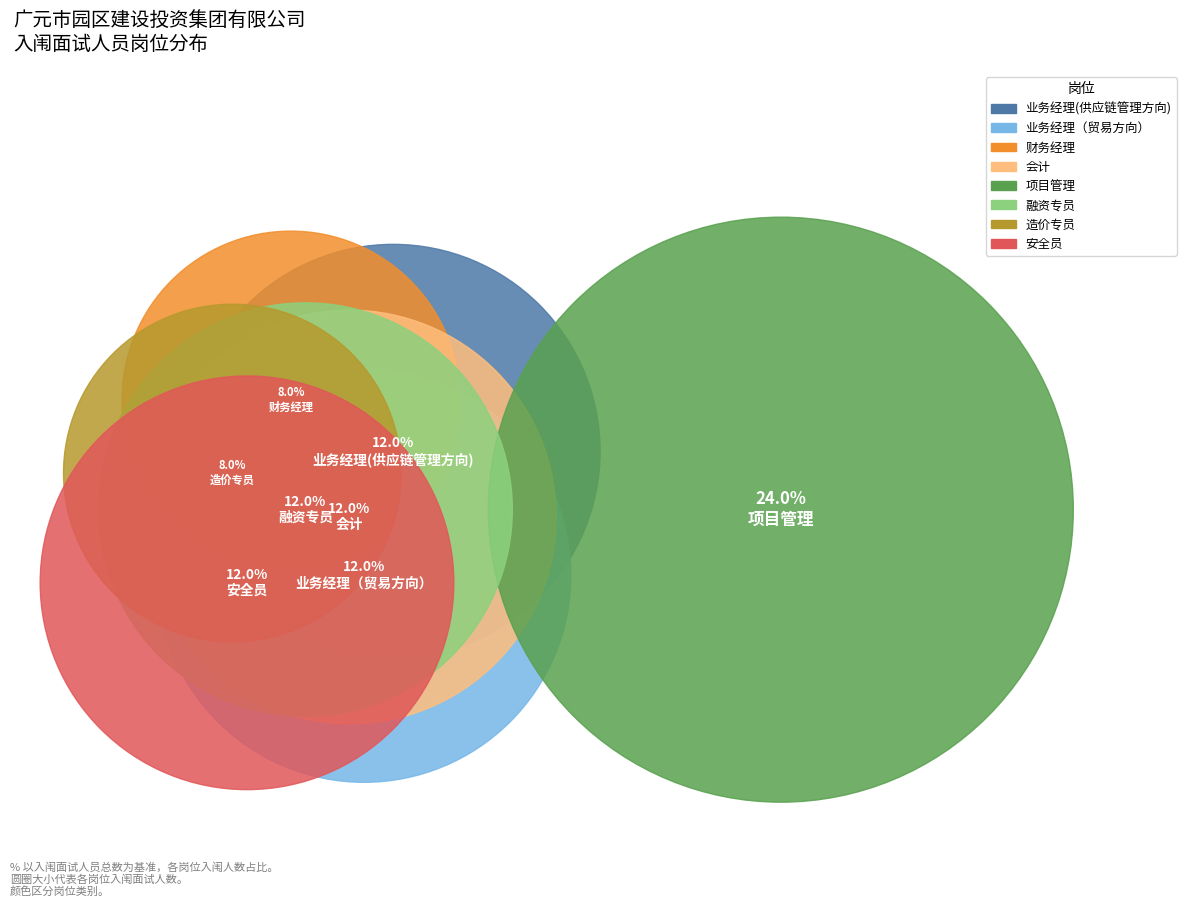

To the nearest percent, what is the average slice percentage?

12%